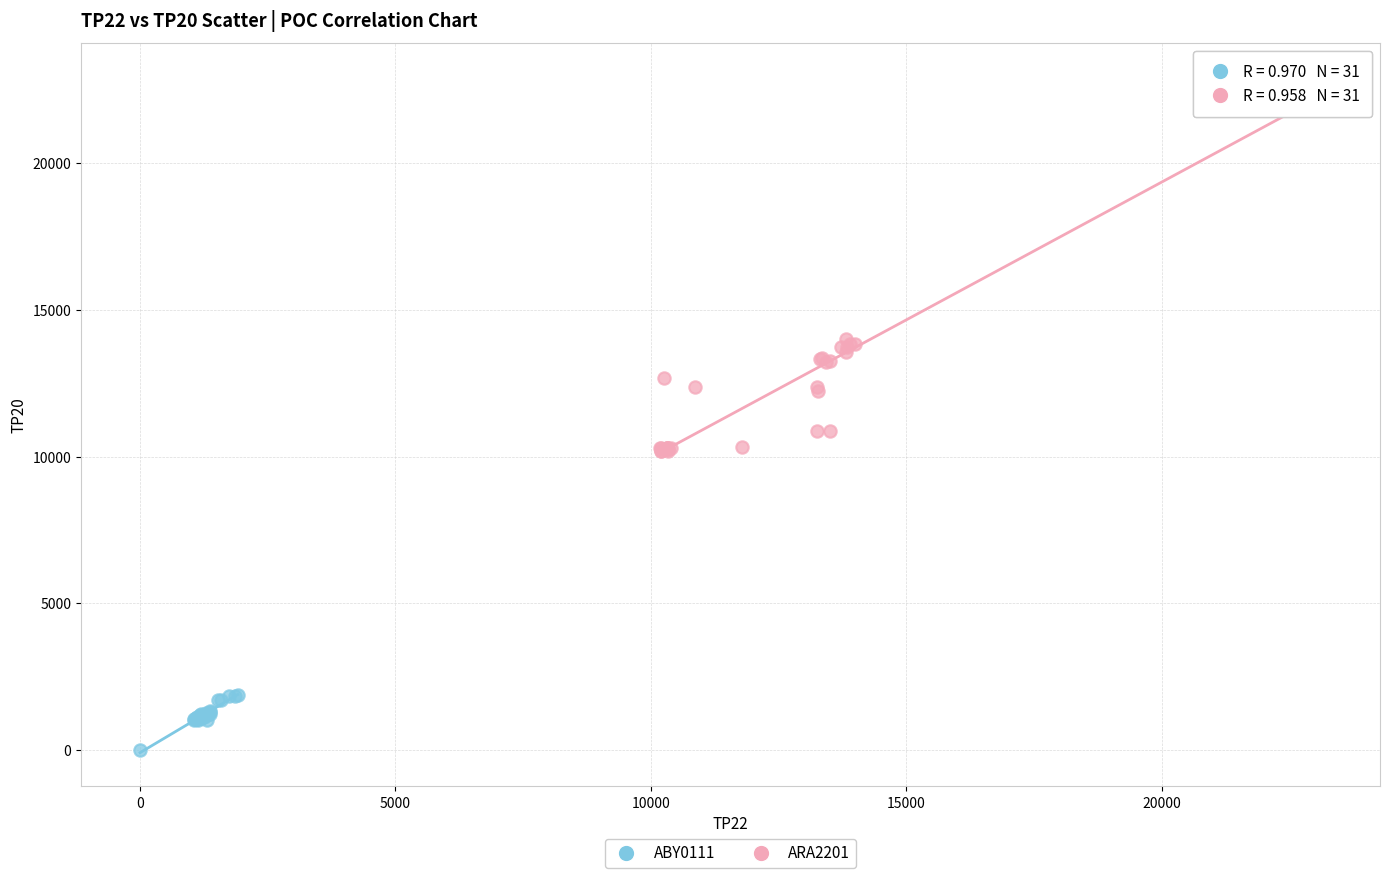

Which series reaches the minimum Y coordinate?

ABY0111